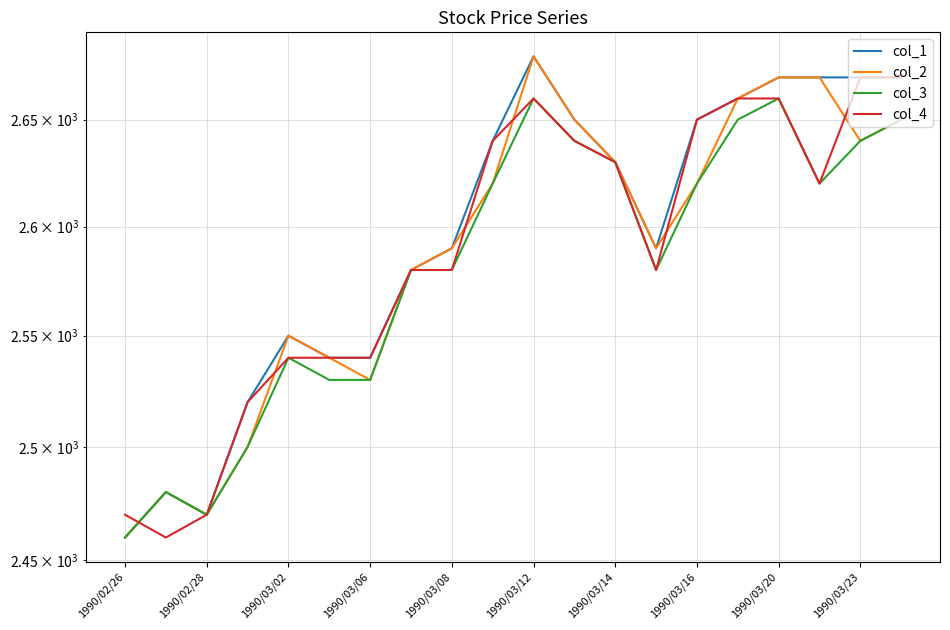

How many lines are shown in the chart?

4